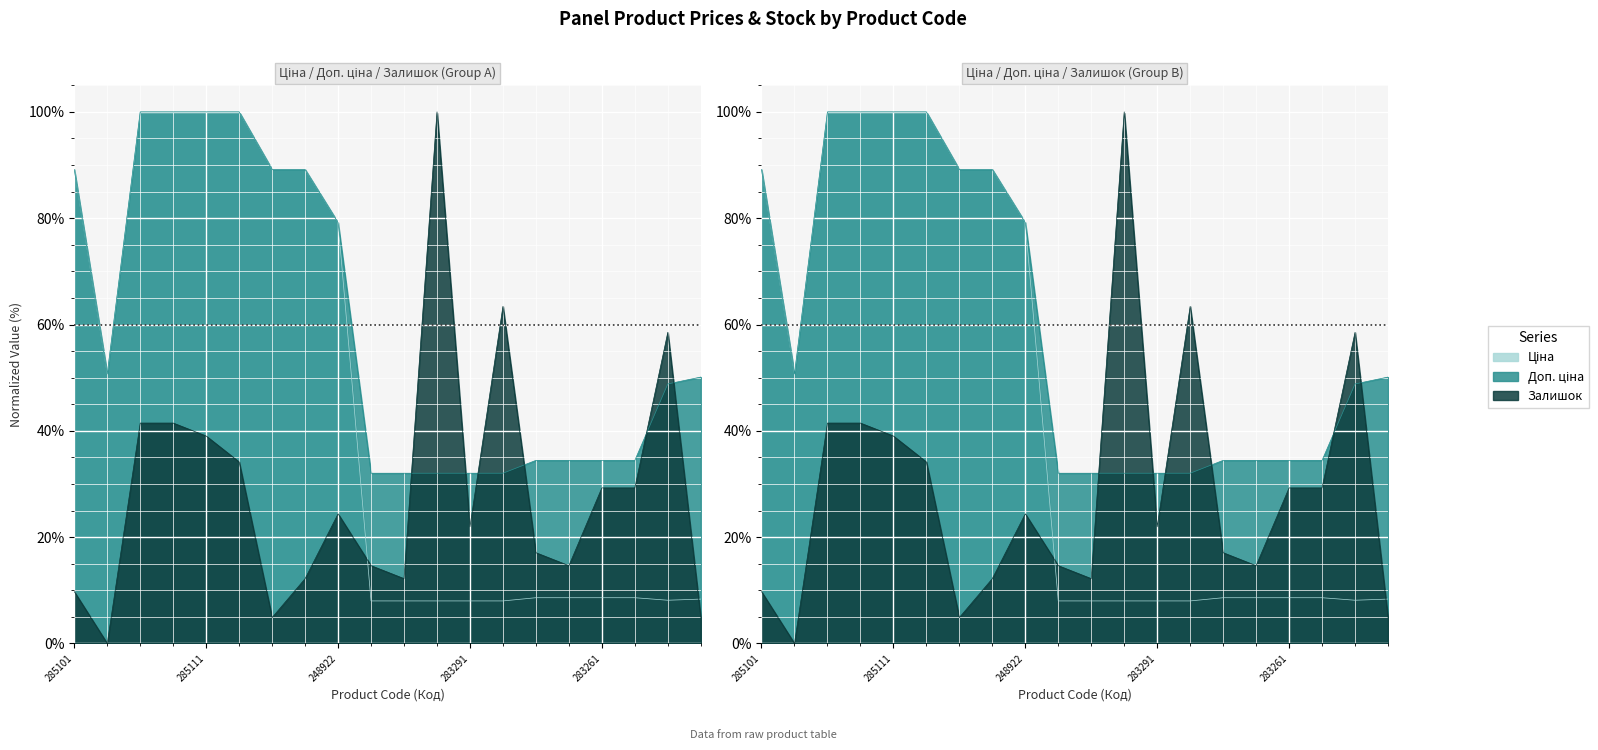

The value of Ціна at 285101 is 116.6. True or false?

False